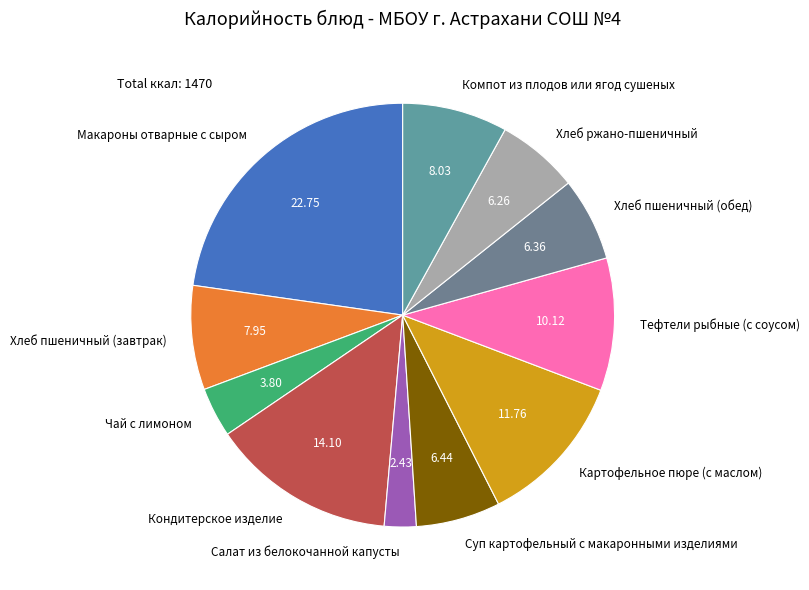

Is the sum of Салат из белокочанной капусты and Хлеб пшеничный (завтрак) greater than half?

No